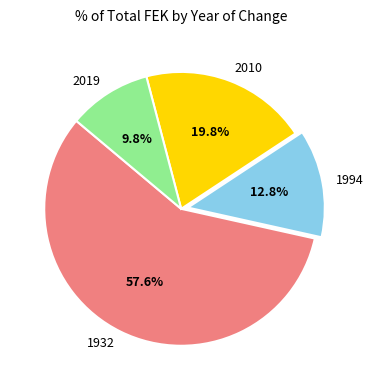

To the nearest percent, what is the average slice percentage?

25%